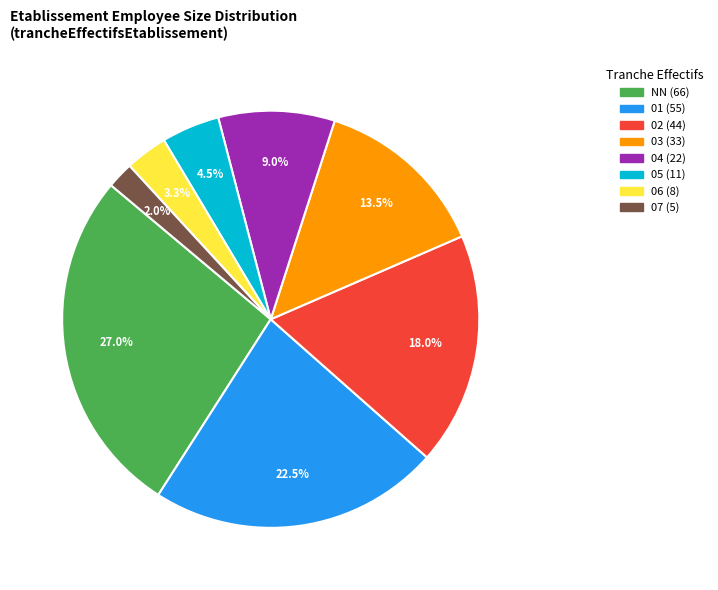

How many segments does this pie chart have?

8